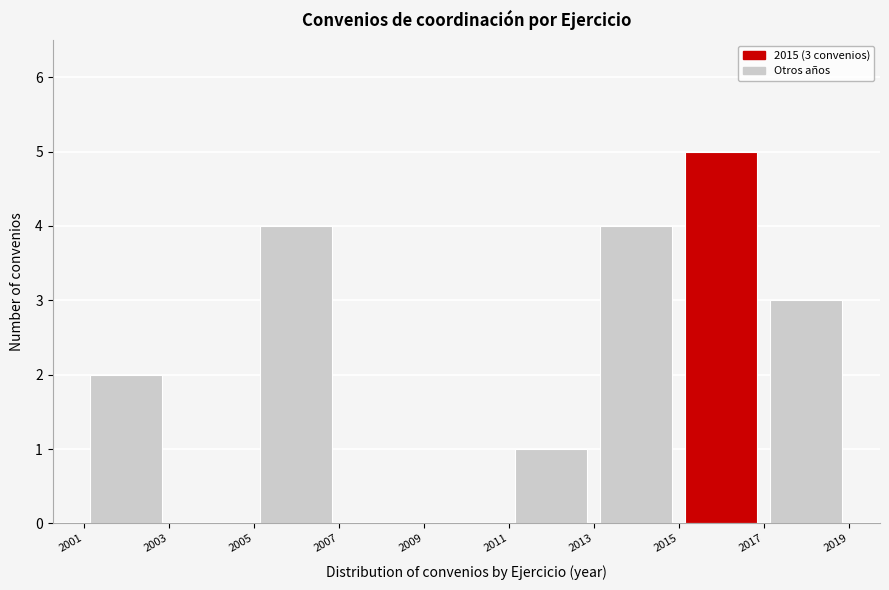

Which range on the x-axis has the tallest bar?

2015 to 2017